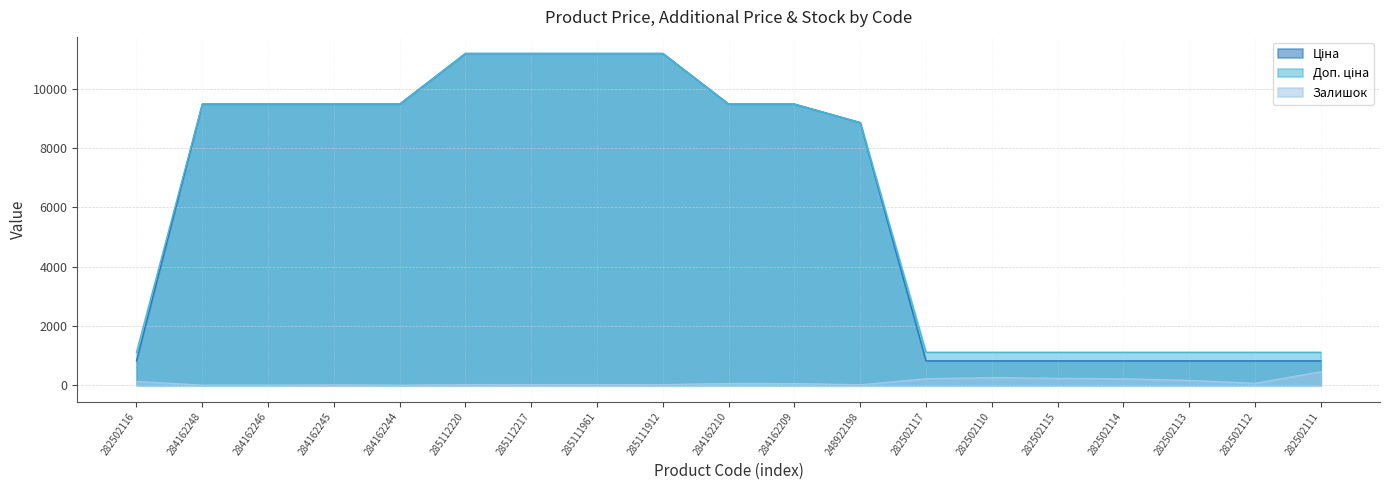

What is the difference between the maximum and minimum values in the Ціна series?

10369.7